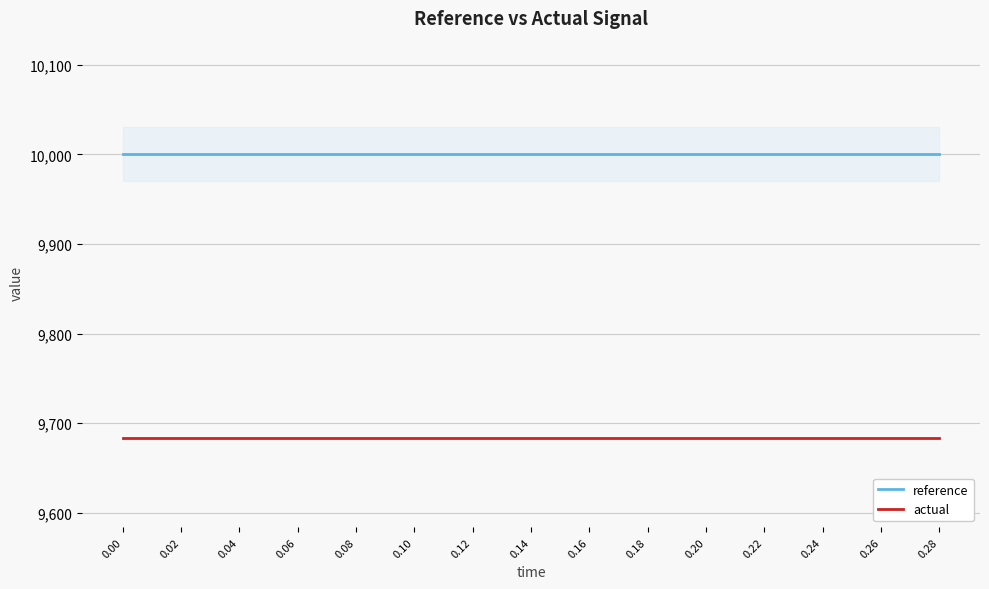

True or false: actual has a value of 4871.8 at 0.08.

False